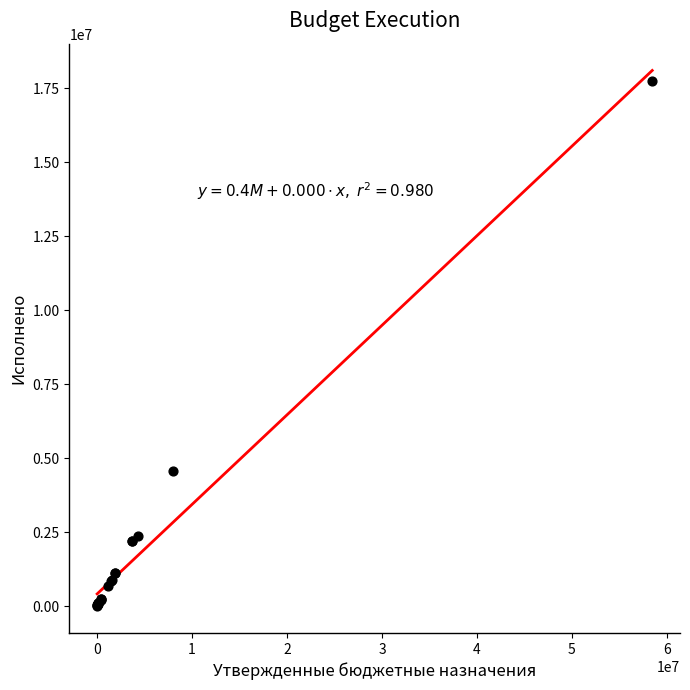

What Y value in the scatter plot is closest to 8864131?

4565220.2